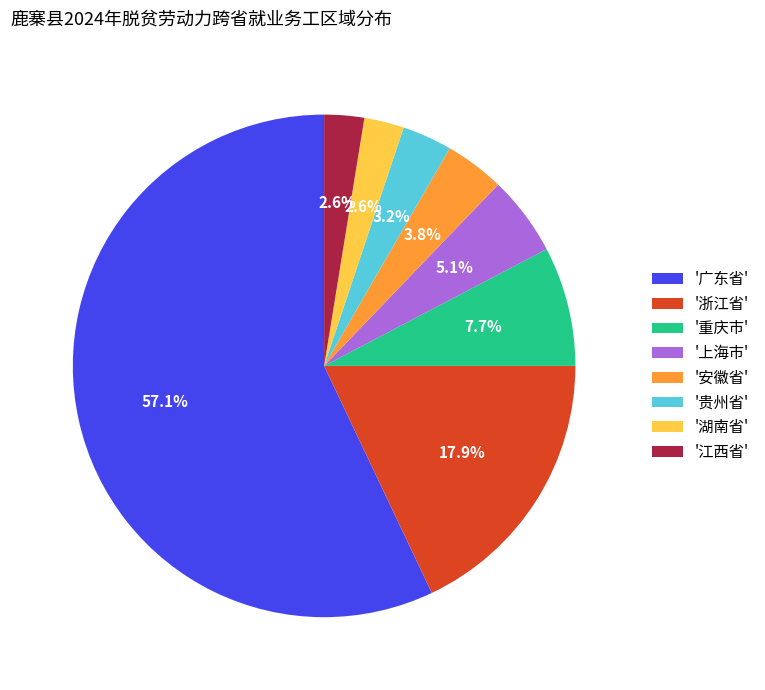

To the nearest percent, what is the difference between the largest and smallest slice percentages?

54%